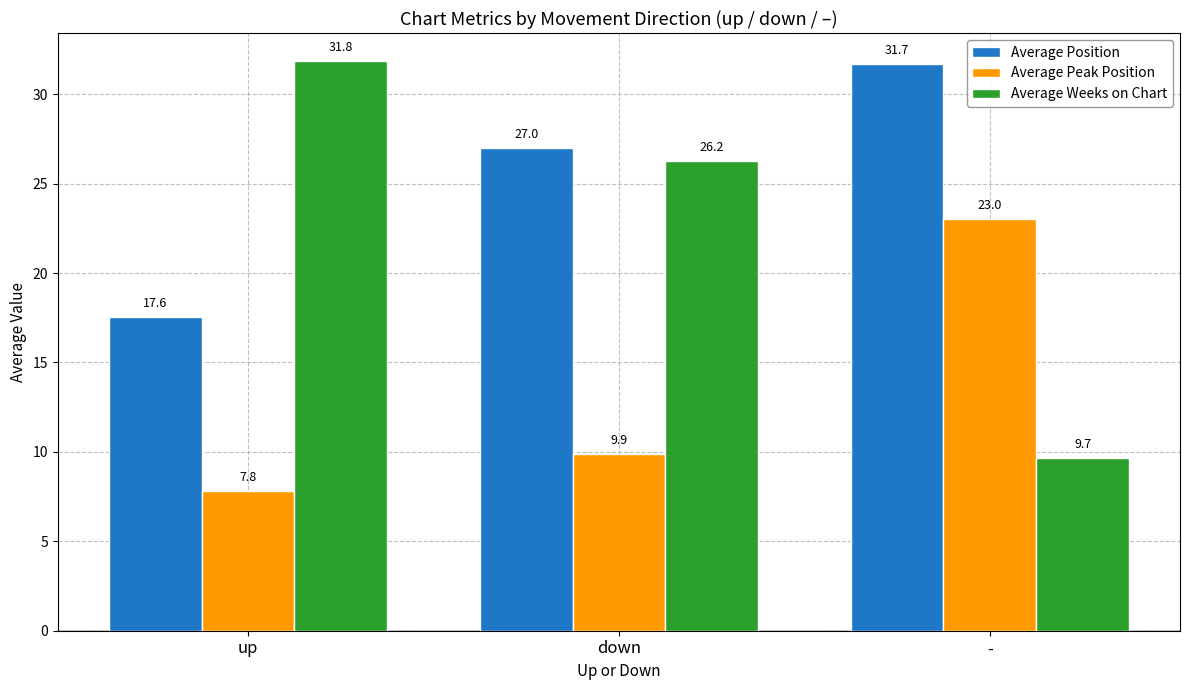

What is the label of the 2nd bar from the right?

down